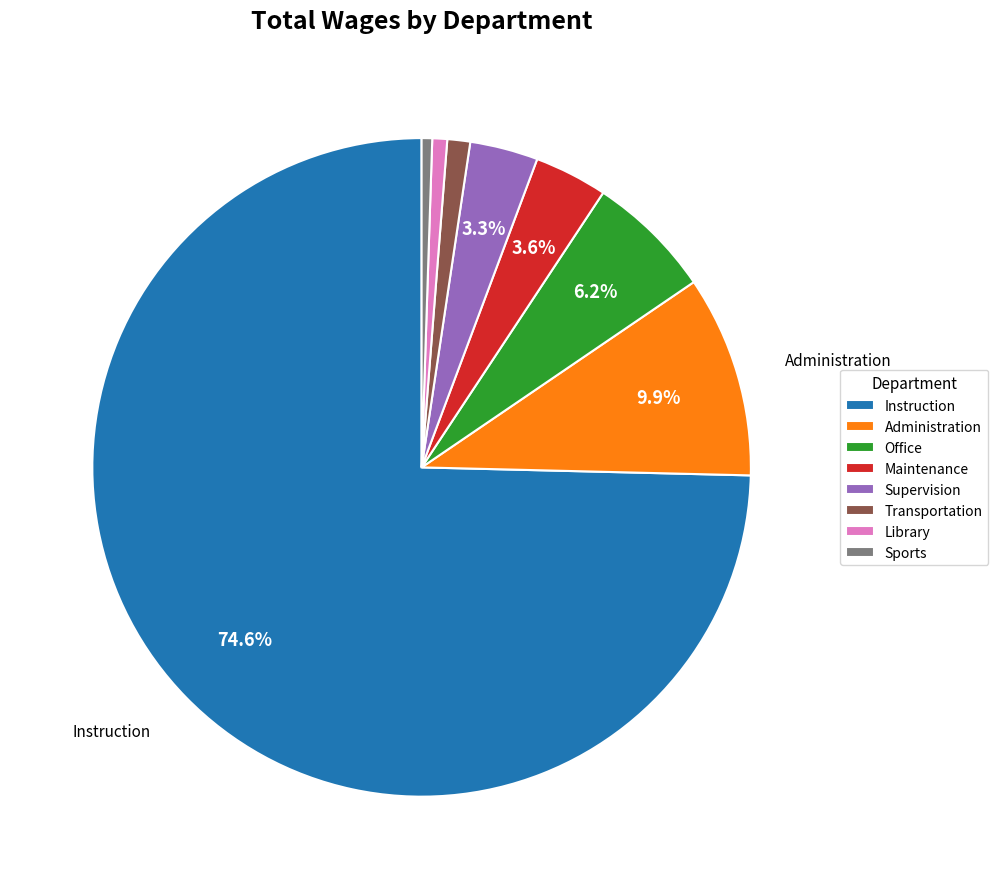

Between Library and Office, which is larger?

Office